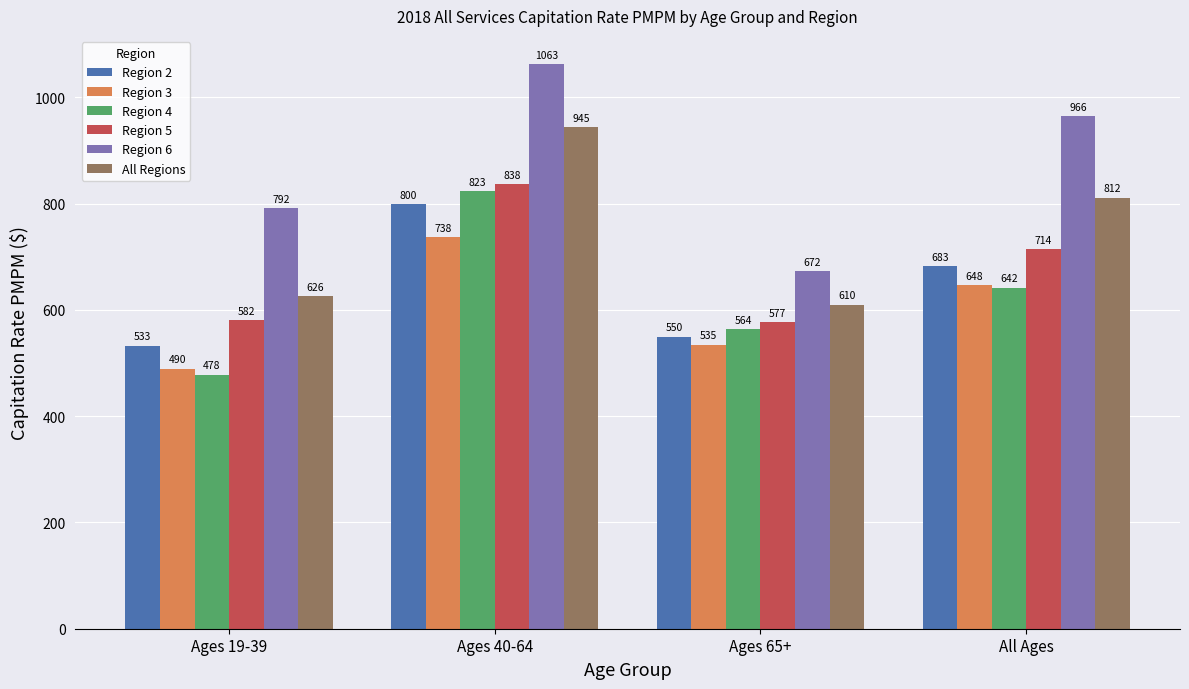

How many bars are there in each group?

6